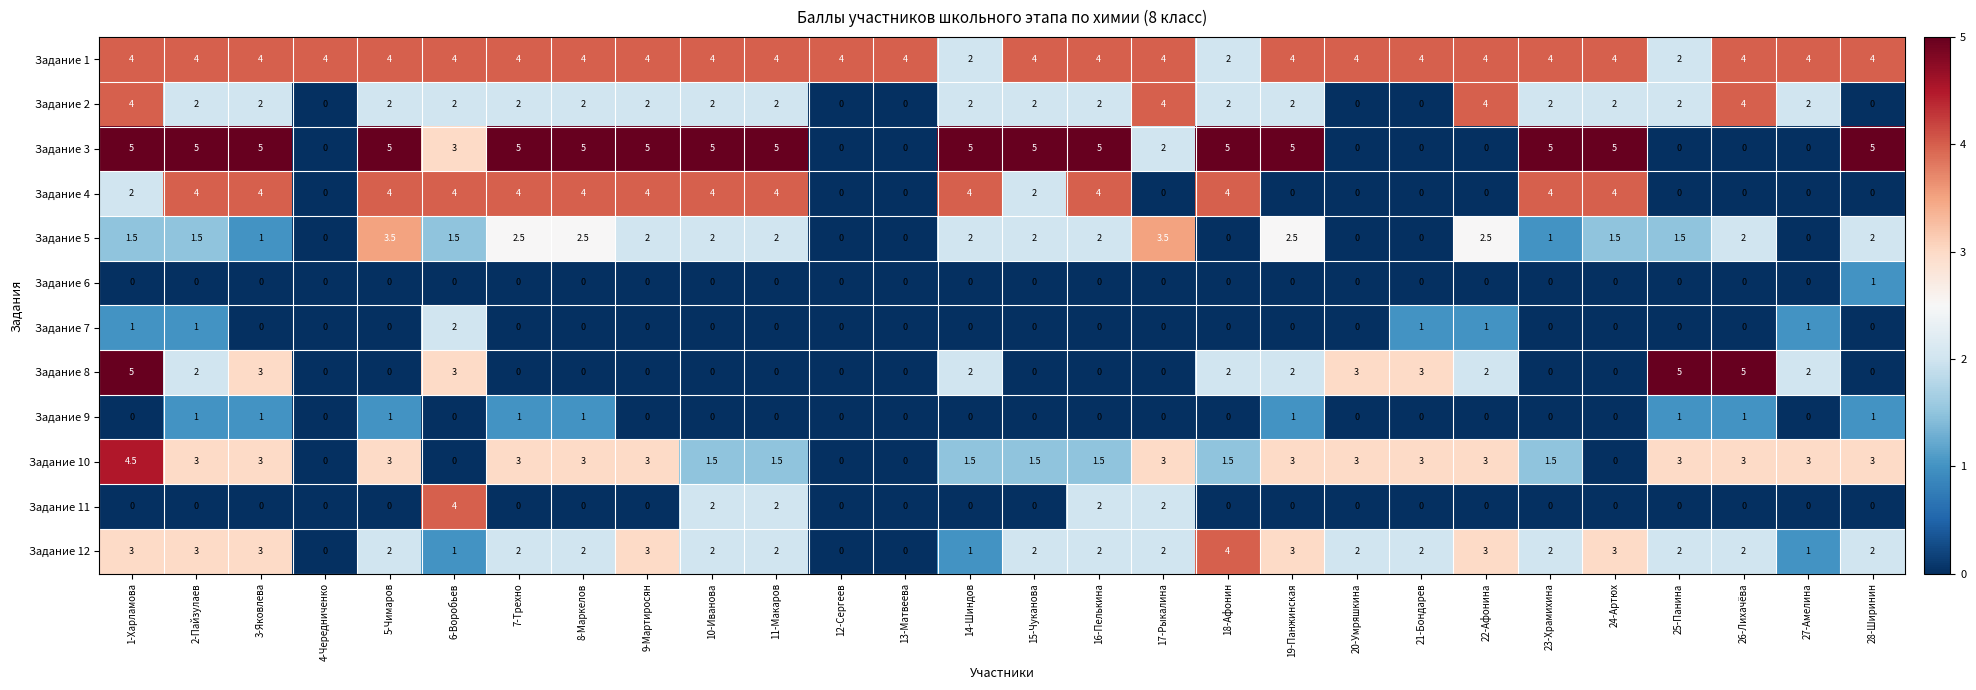

What is the maximum value for Задание 8?

5.0